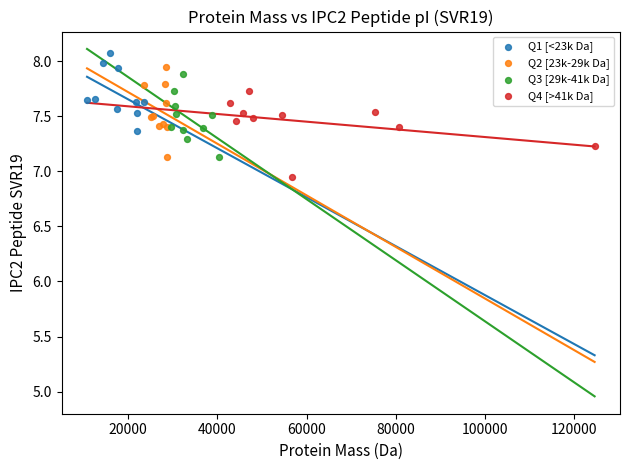

Which series reaches the minimum Y coordinate?

Q4 [>41k Da]